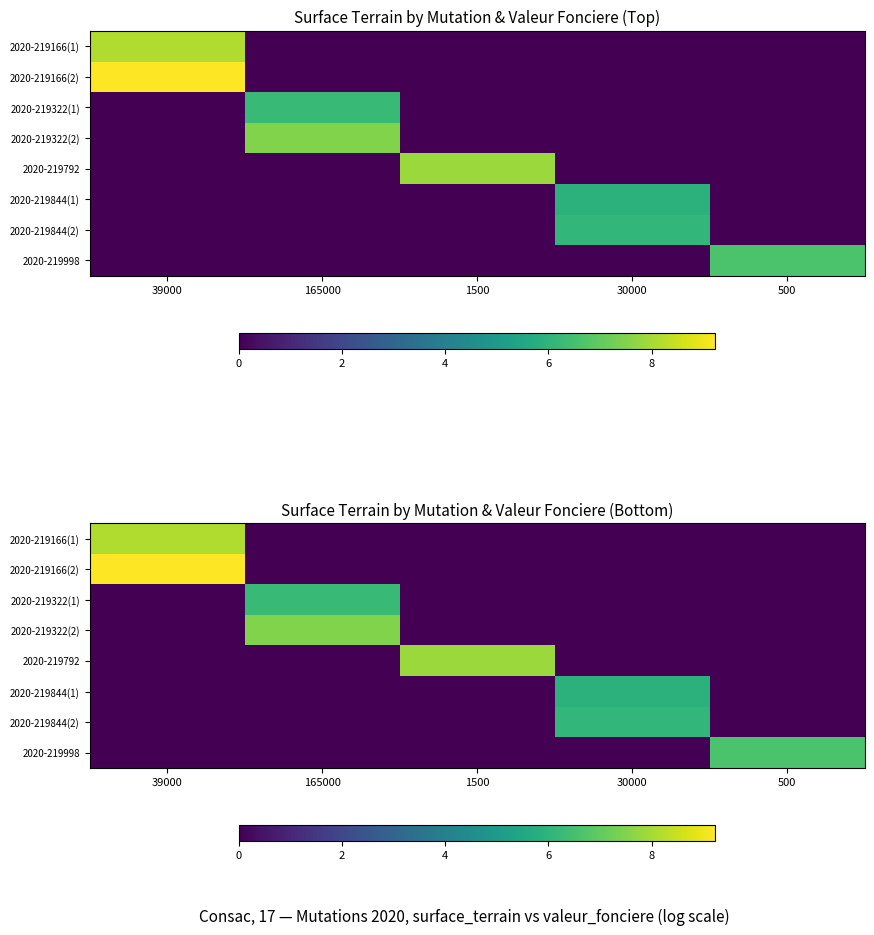

Which has a higher value, 39000 or 30000?

39000